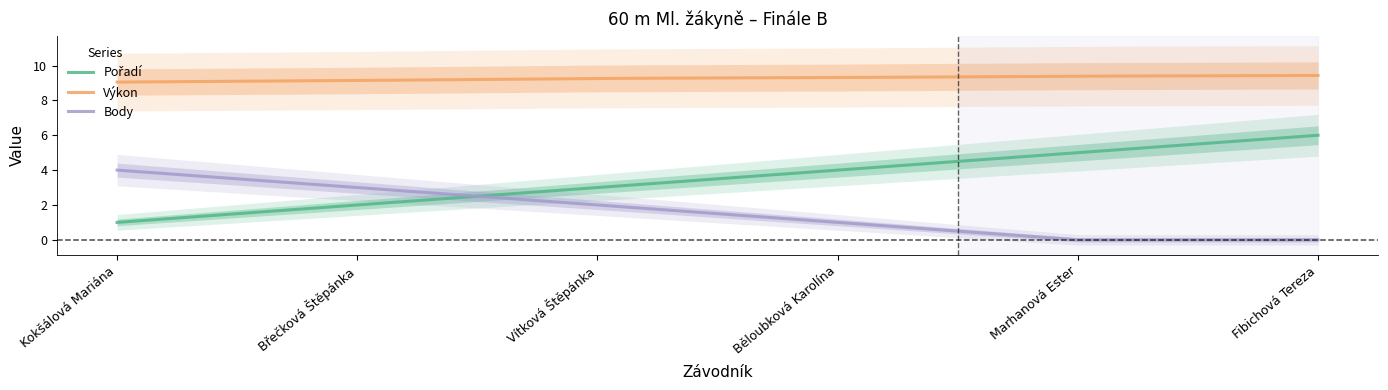

What is the minimum value for Pořadí?

1.0